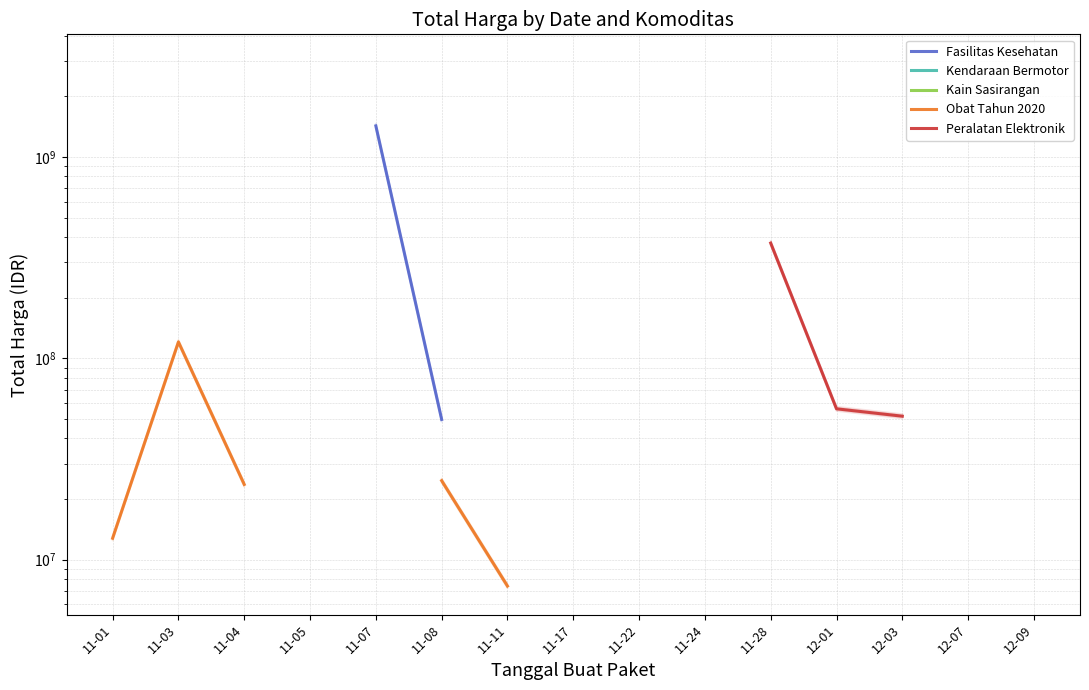

What position from the left is 11-22?

9